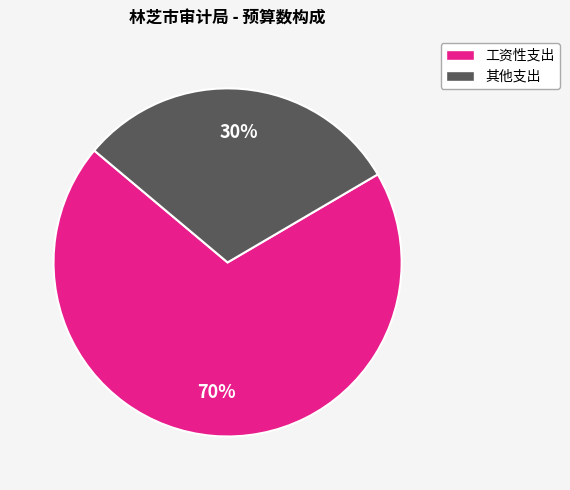

To the nearest percent, what is the average slice percentage?

50%